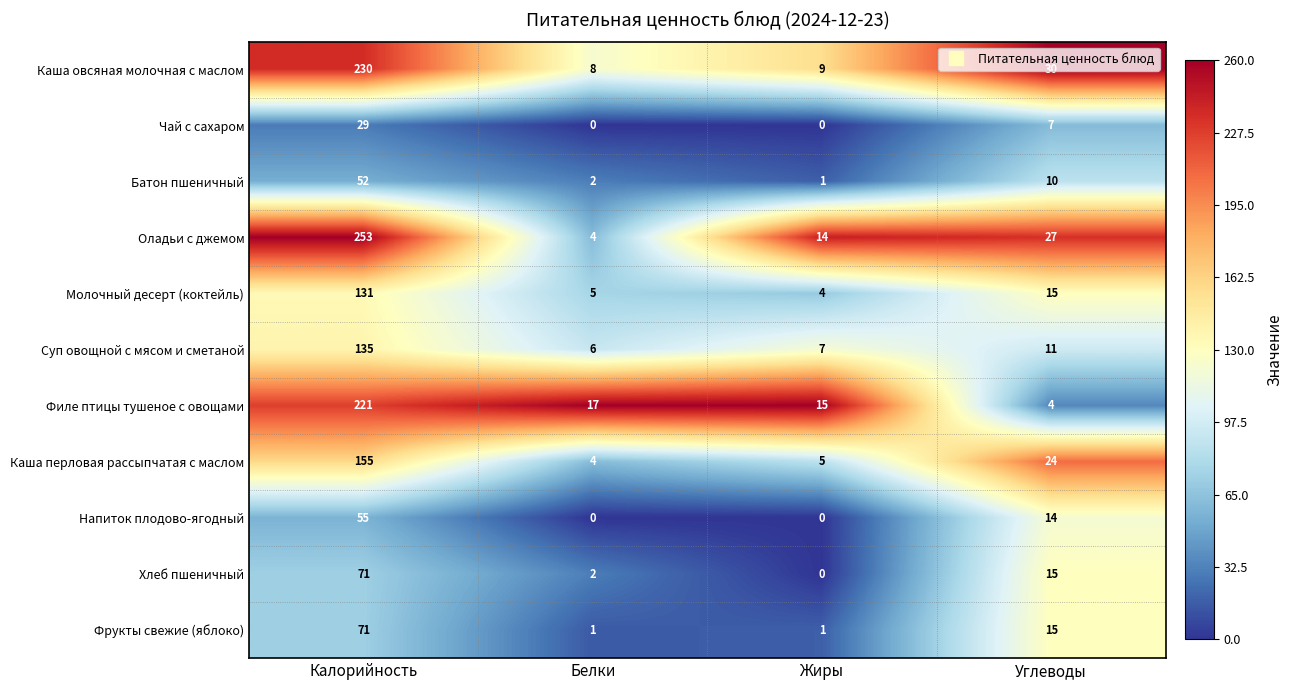

What is the sum of all Фрукты свежие (яблоко) values?

88